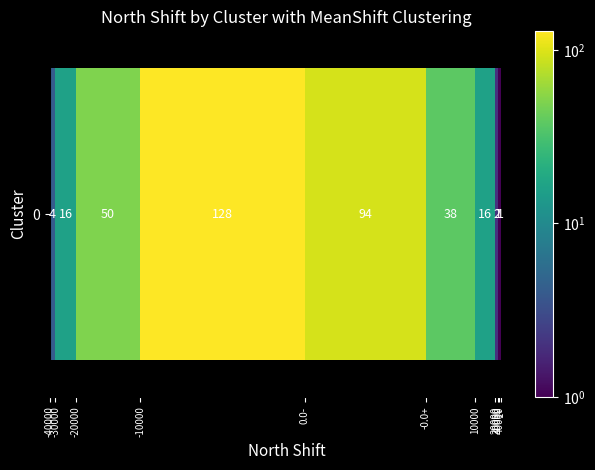

What is the sum of all values?

350